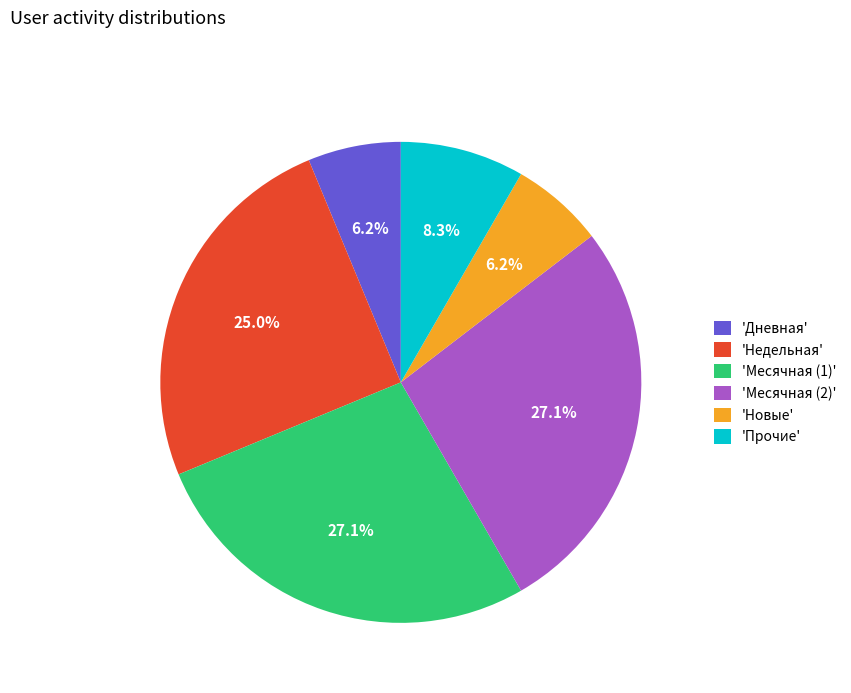

How many slices are in this pie chart?

6